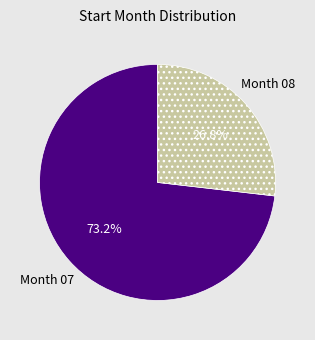

How many slices are in this pie chart?

2